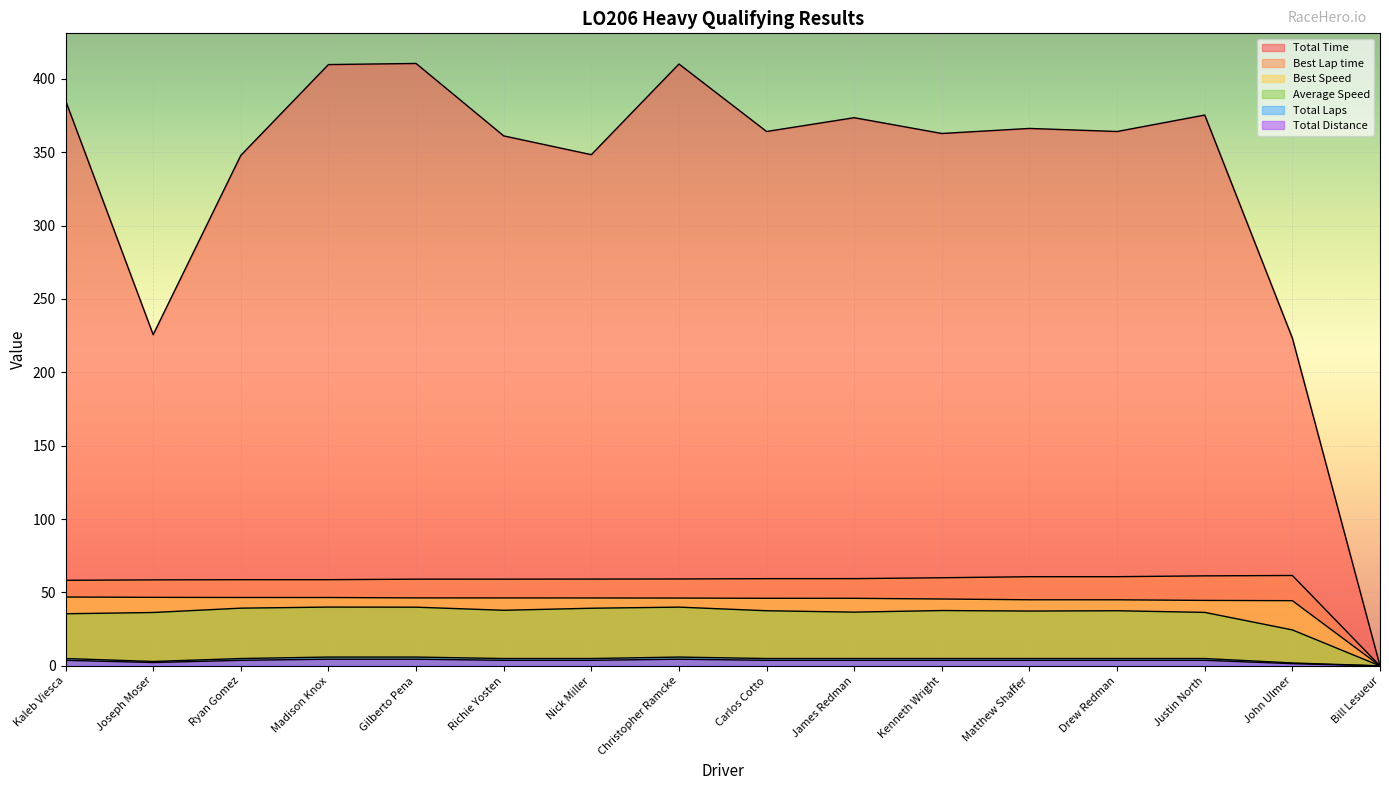

At which category does Total Laps reach its first local valley?

Joseph Moser